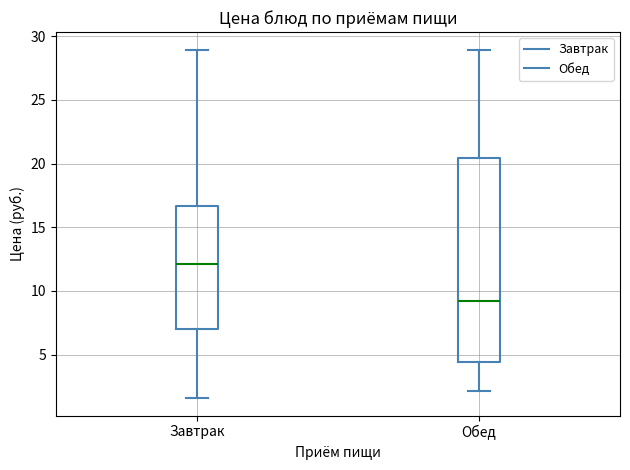

Reading left to right, read every box against the y-axis: the position of its median line, the range the box covers, and the ends of its whiskers. The values are not printed on the chart, so give them approximately, as read against the axis.

Завтрак: median 12.0, box 7.0 to 16.5, whiskers 1.5 to 29.0
Обед: median 9.0, box 4.5 to 20.5, whiskers 2.0 to 29.0